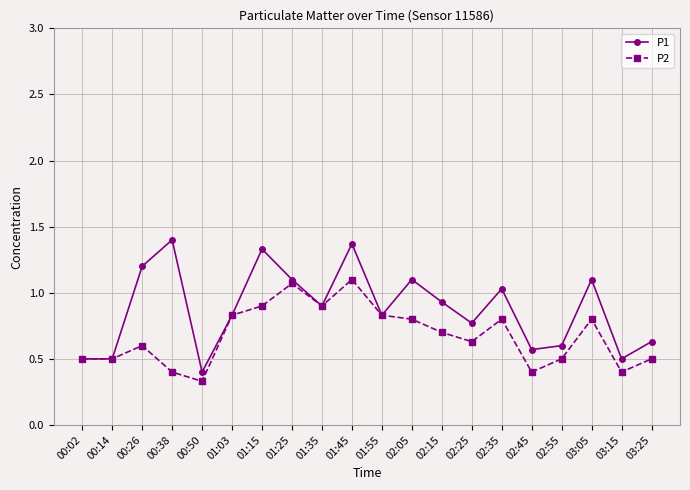

True or false: P1 has a value of 1.1 at 01:55.

False